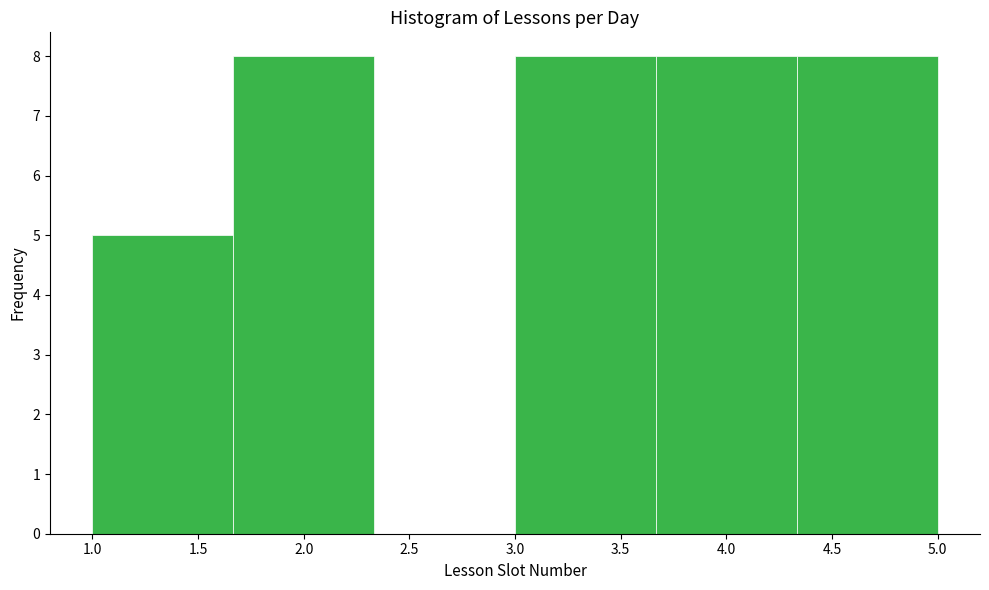

How tall is the bar that spans 1.00 to 1.65 on the x-axis? Neither the bar edges nor the heights are printed on the chart, so give them approximately, as read against the axes.

5